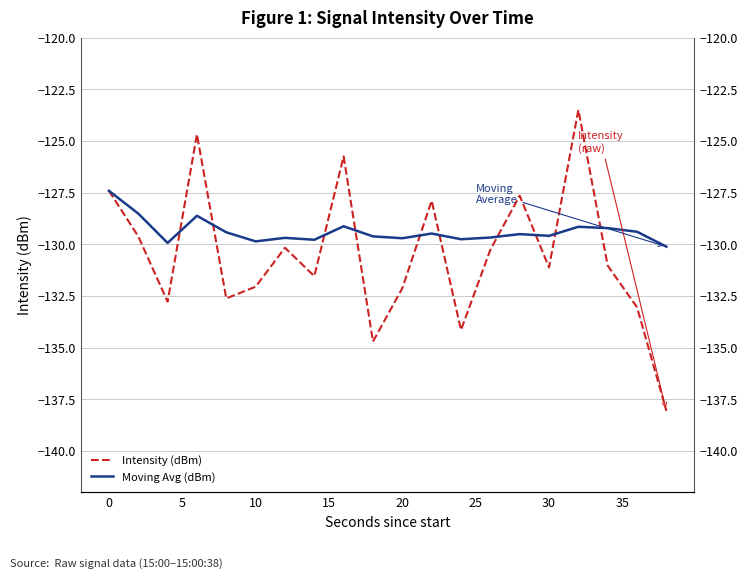

Which series has the largest range (max minus min)?

Intensity (dBm)